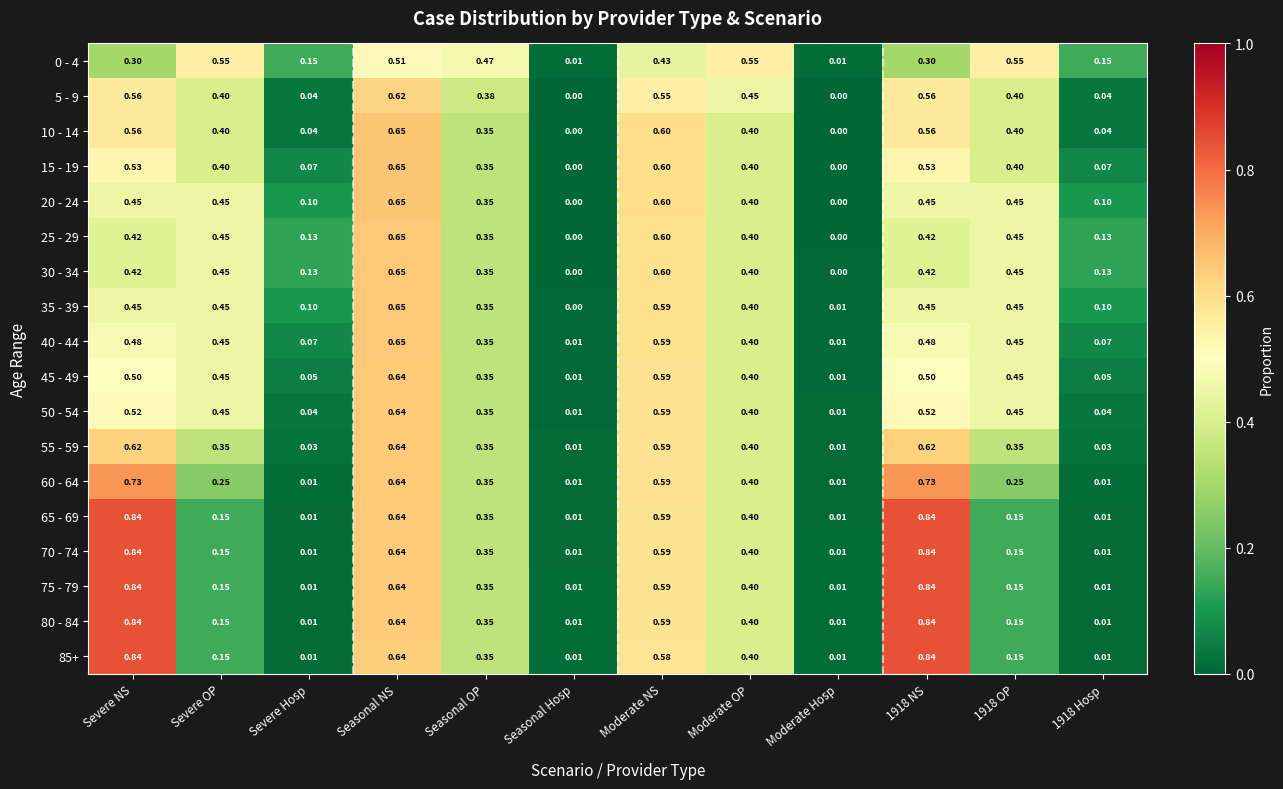

At which category is the sum across all series the highest?

Seasonal NS